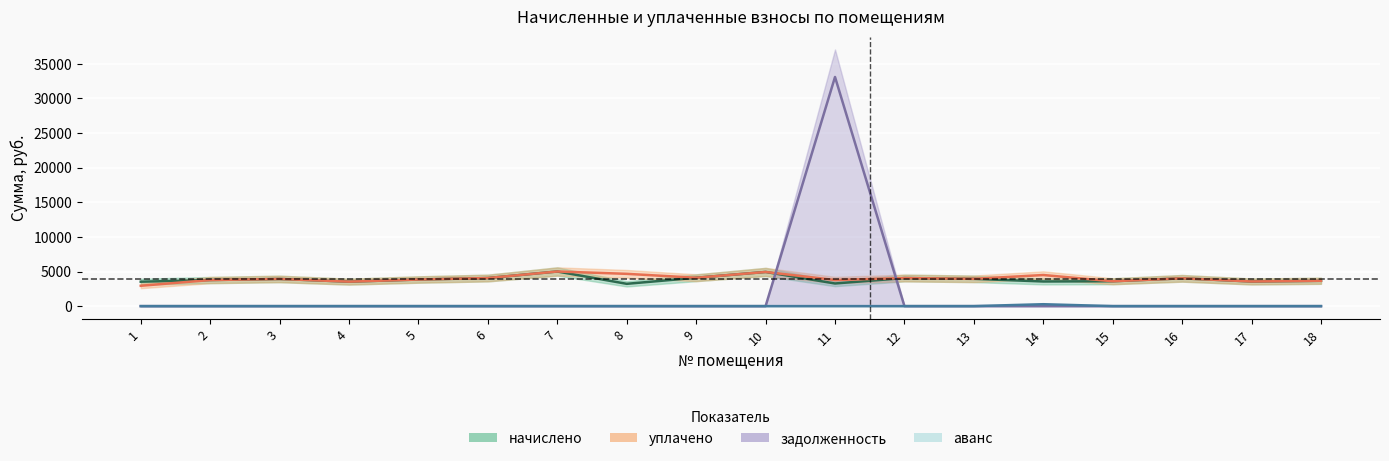

In начислено, how many points are lower than both neighbors (excluding endpoints)?

5